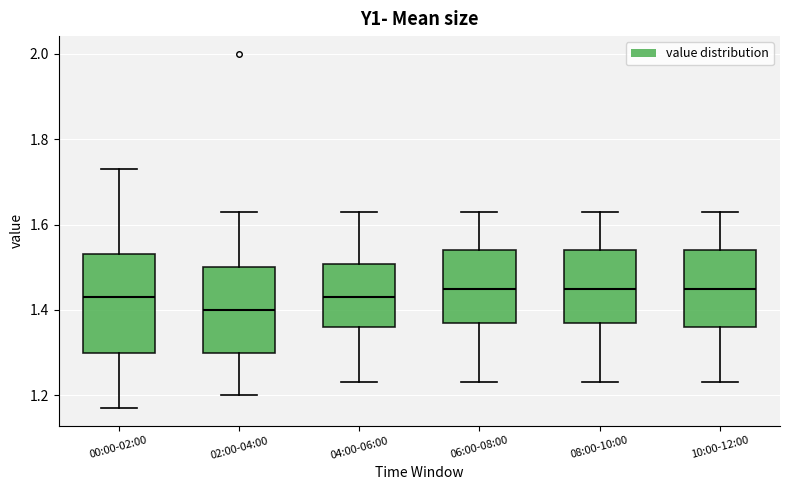

Reading left to right, transcribe this box plot: for each box, give where its median line is, the range the box spans, and where its two whiskers end, as read against the y-axis. The values are not printed on the chart, so give them approximately, as read against the axis.

00:00-02:00: median 1.44, box 1.30 to 1.54, whiskers 1.18 to 1.74
02:00-04:00: median 1.40, box 1.30 to 1.50, whiskers 1.20 to 1.64
04:00-06:00: median 1.44, box 1.36 to 1.50, whiskers 1.24 to 1.64
06:00-08:00: median 1.46, box 1.38 to 1.54, whiskers 1.24 to 1.64
08:00-10:00: median 1.46, box 1.38 to 1.54, whiskers 1.24 to 1.64
10:00-12:00: median 1.46, box 1.36 to 1.54, whiskers 1.24 to 1.64